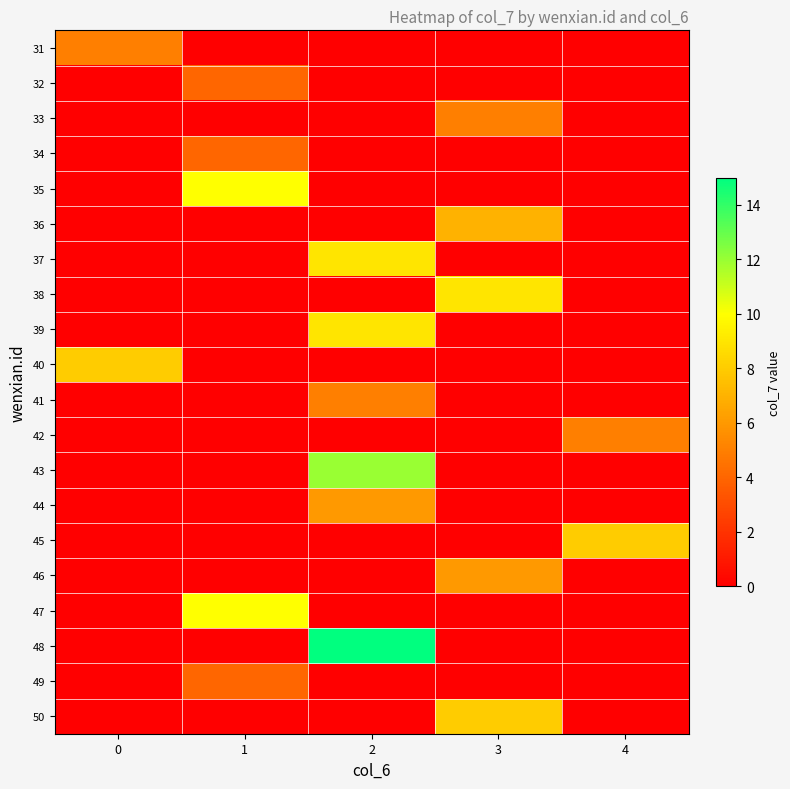

At which category does the chart reach its peak across all series?

2